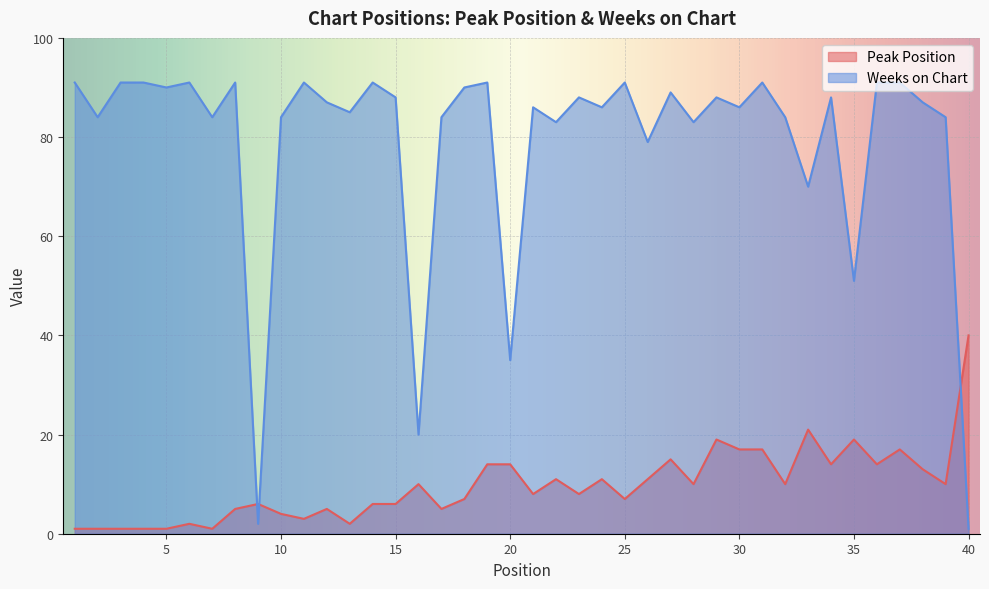

The value of Weeks on Chart at 12 is 48. True or false?

False